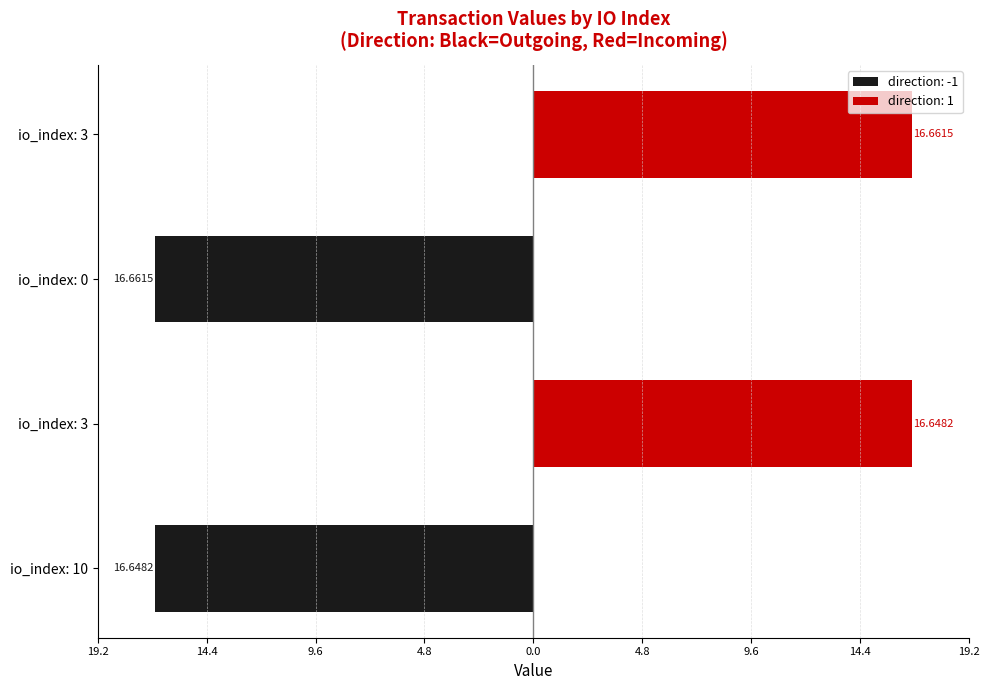

What are all the series names shown in the legend?

direction: -1, direction: 1